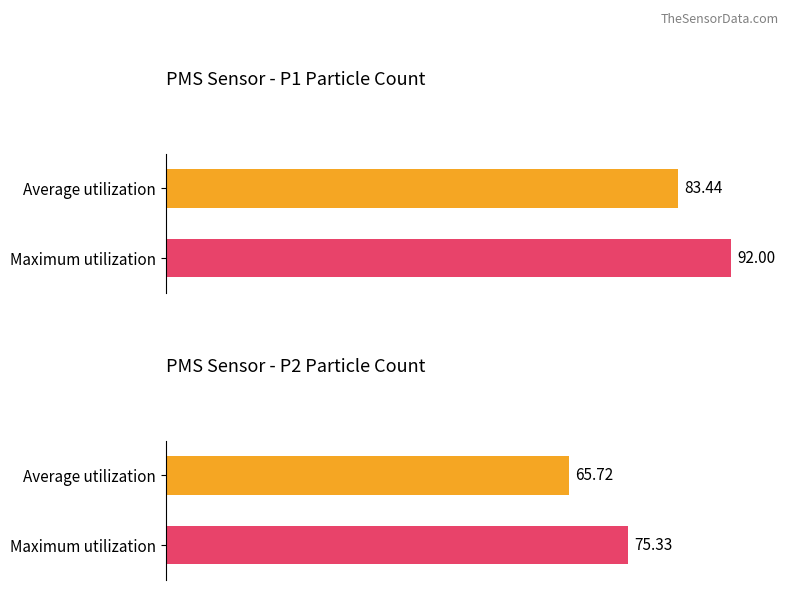

True or false: PMS_P1 has a value of 18.4 at Signal -79.

False